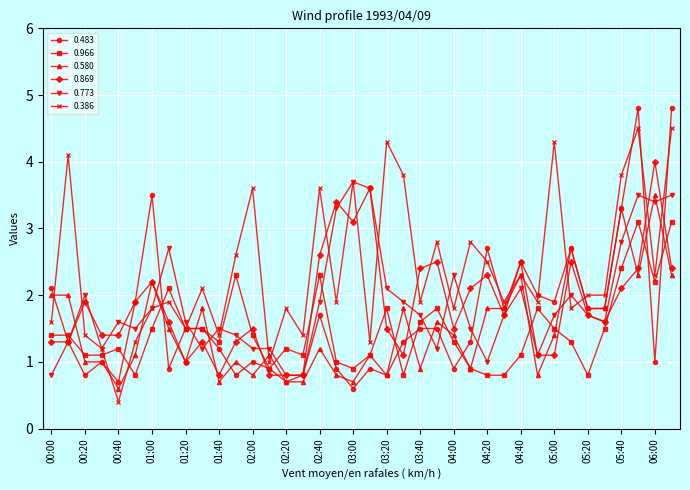

True or false: 0.386 has more than 1 interior local peaks.

True